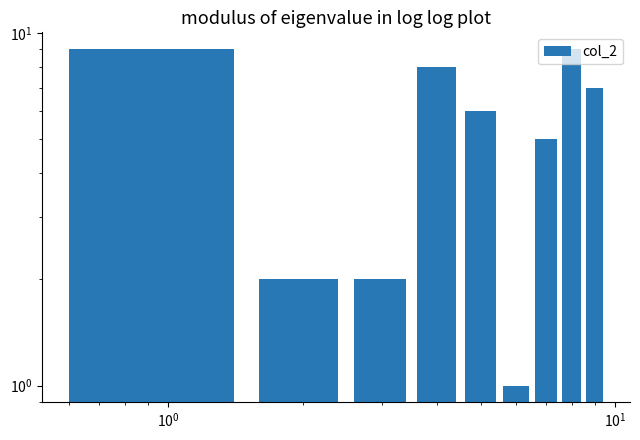

How many bars are there in total?

9